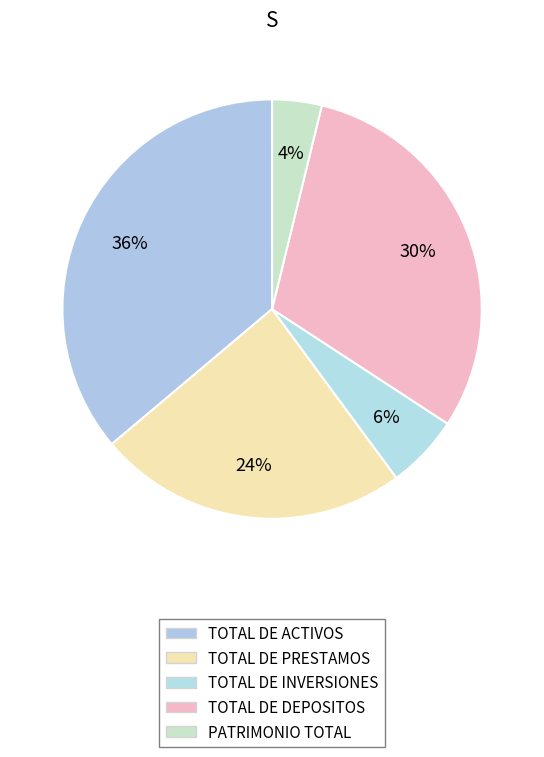

What is the ratio of the value at TOTAL DE DEPOSITOS to the value at TOTAL DE PRESTAMOS?

1.3